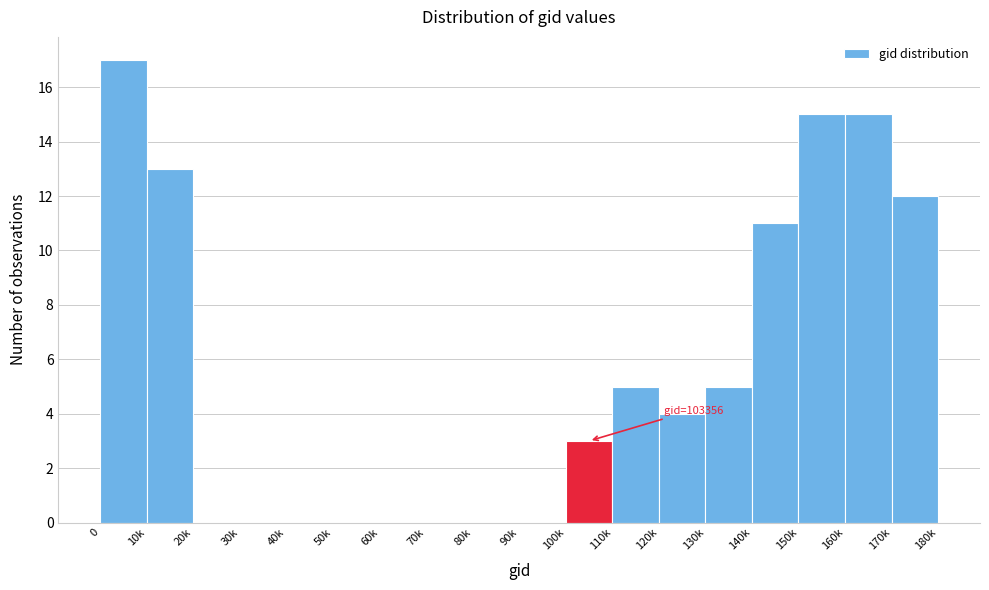

Is it true that the value at 100k is 3?

True